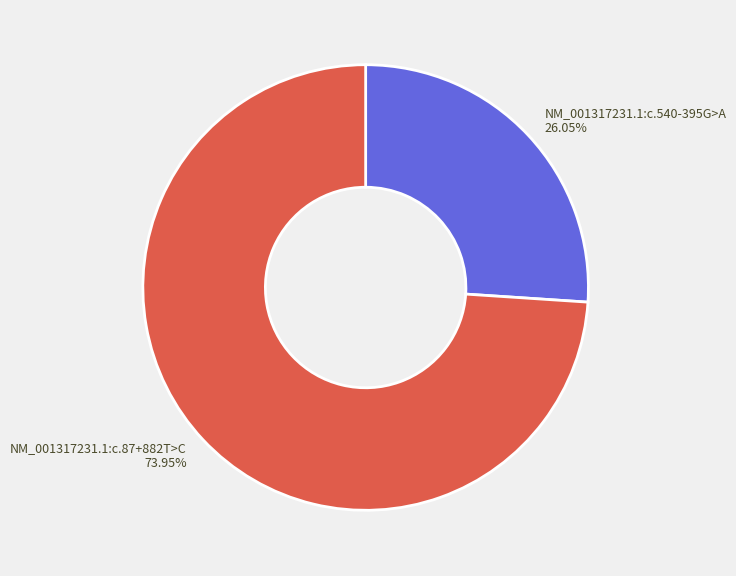

To the nearest percent, what percentage of the pie is NM_001317231.1:c.540-395G>A?

26%